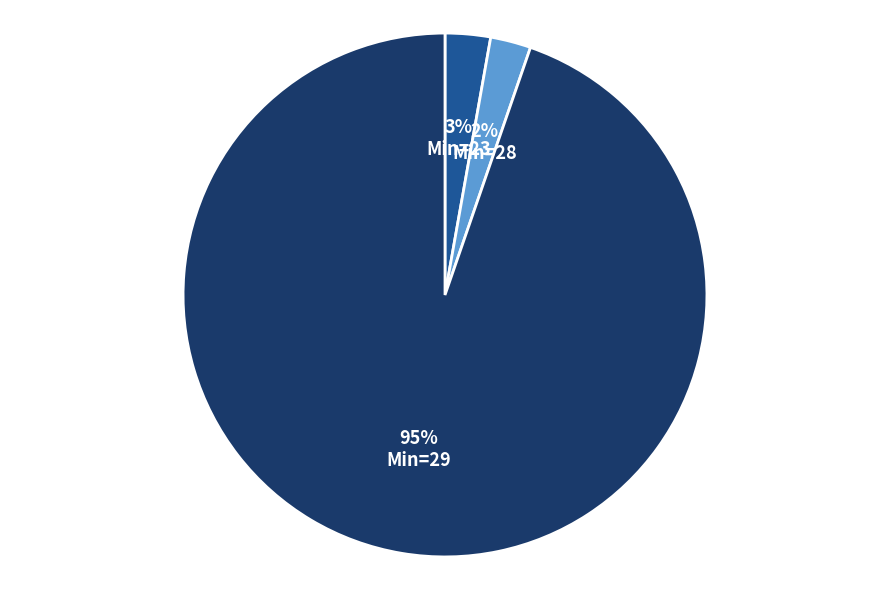

Between Min=29 and Min=28, which is larger?

Min=29